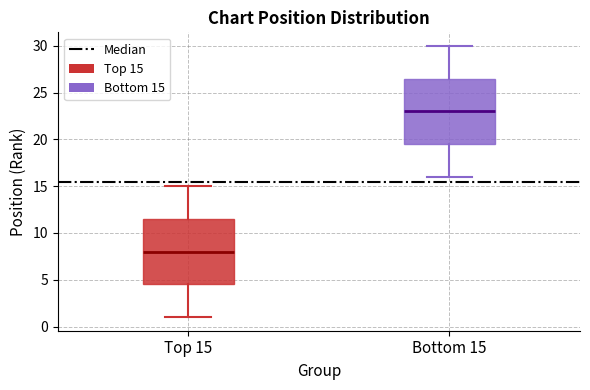

Reading left to right, transcribe this box plot: for each box, give where its median line is, the range the box spans, and where its two whiskers end, as read against the y-axis. The values are not printed on the chart, so give them approximately, as read against the axis.

Top 15: median 8.0, box 4.5 to 11.5, whiskers 1.0 to 15.0
Bottom 15: median 23.0, box 19.5 to 26.5, whiskers 16.0 to 30.0